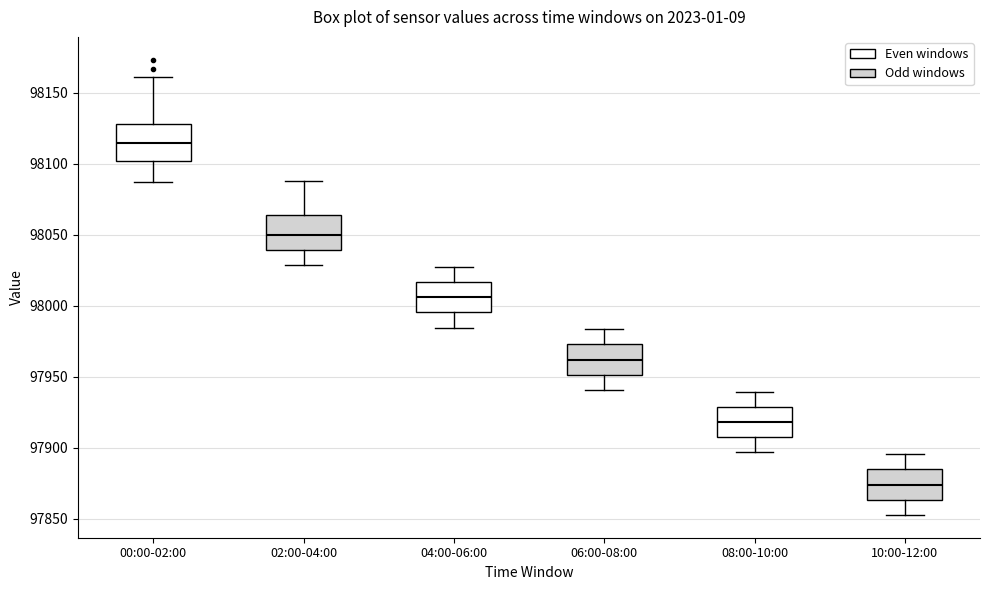

Which box's median line is the lowest?

10:00-12:00